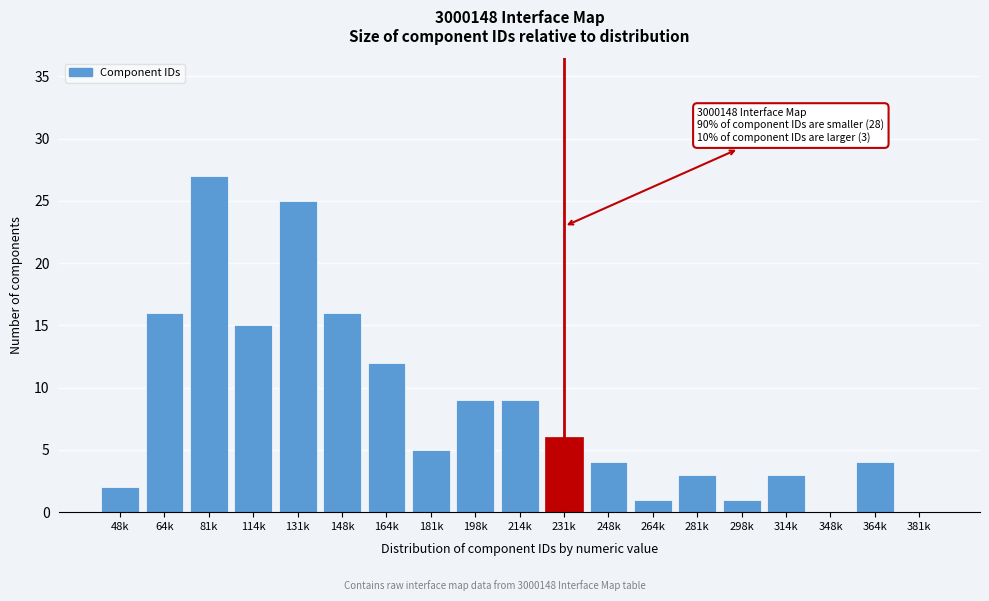

Reading left to right, what are all the values shown in this chart?

48k=2	64k=16	81k=27	114k=15	131k=25	148k=16	164k=12	181k=5	198k=9	214k=9	231k=6	248k=4	264k=1	281k=3	298k=1	314k=3	348k=0	364k=4	381k=0